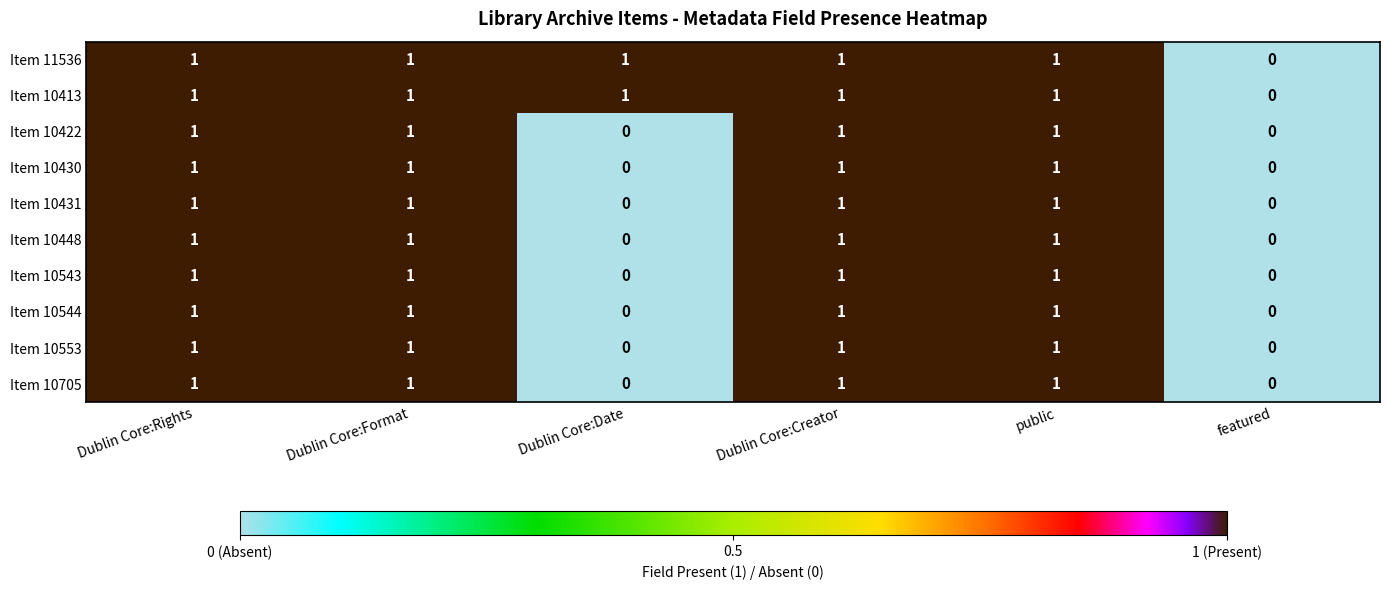

Is the value of Item 10544 at Dublin Core:Rights greater than the value of Item 10543 at featured?

Yes